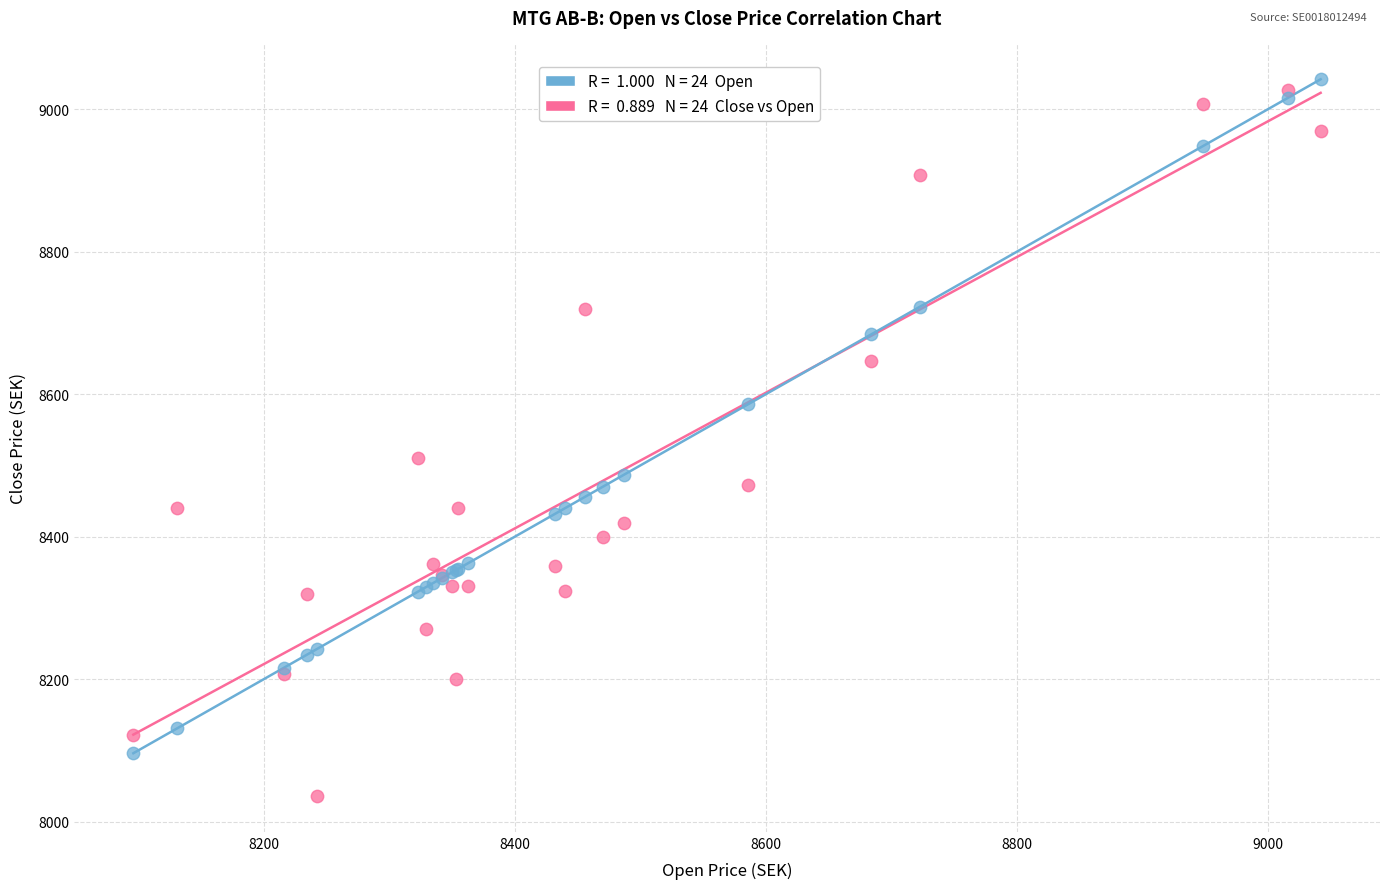

Across all series, what Y value is closest to 8539?

8511